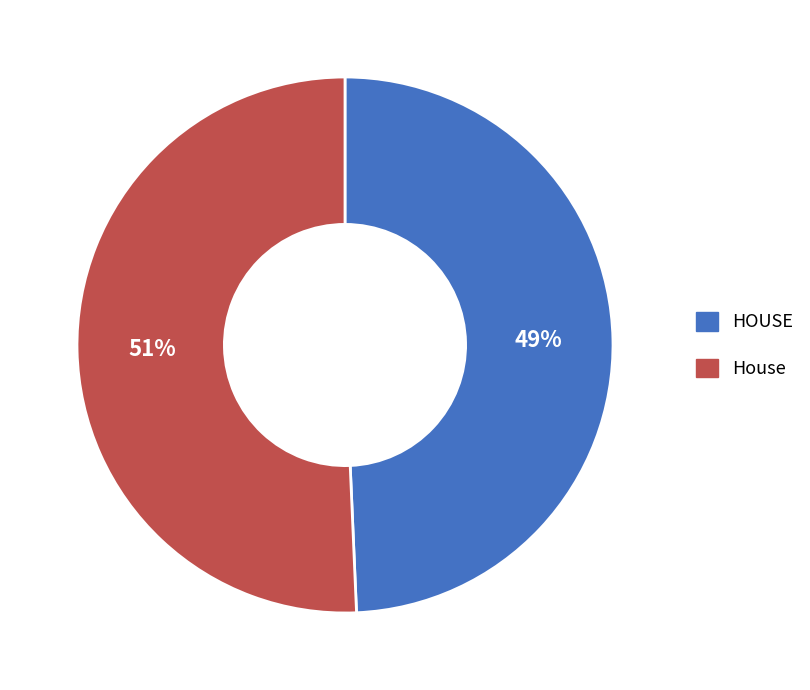

To the nearest percent, what is the average slice percentage?

50%